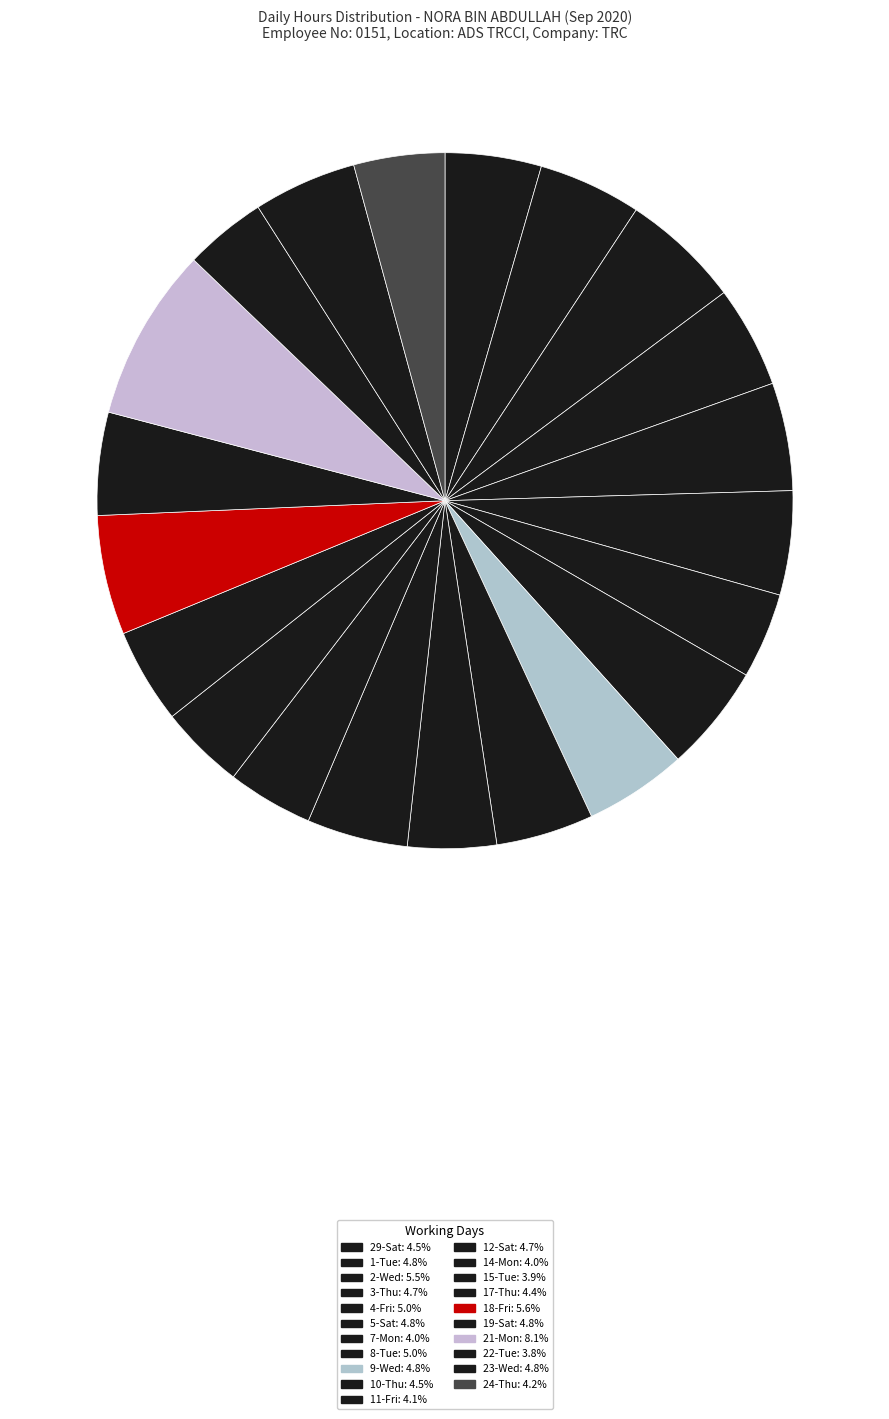

How many slices are in this pie chart?

21